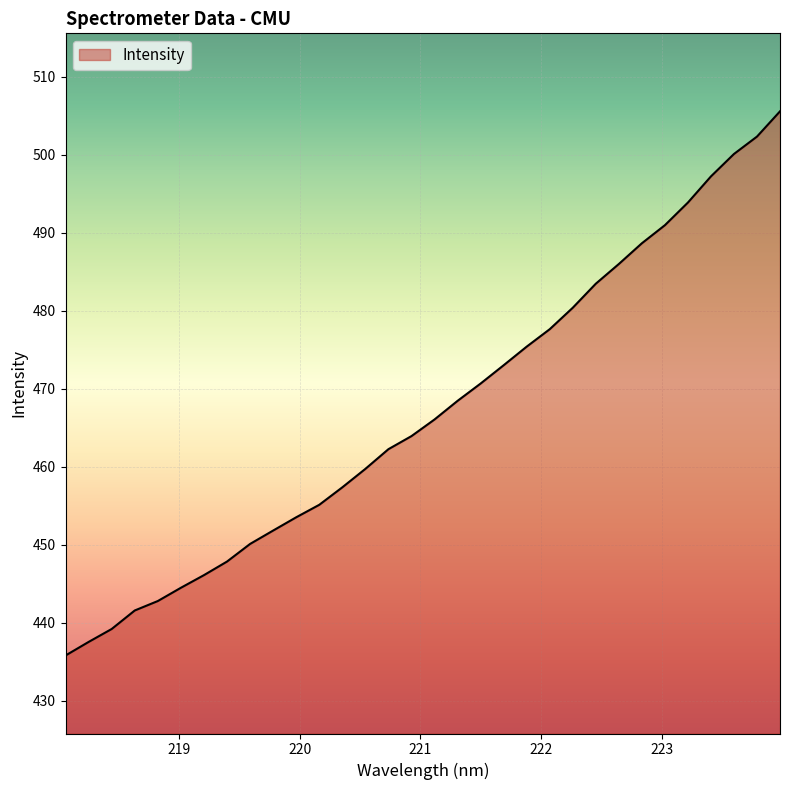

What is the smallest value displayed?

435.8